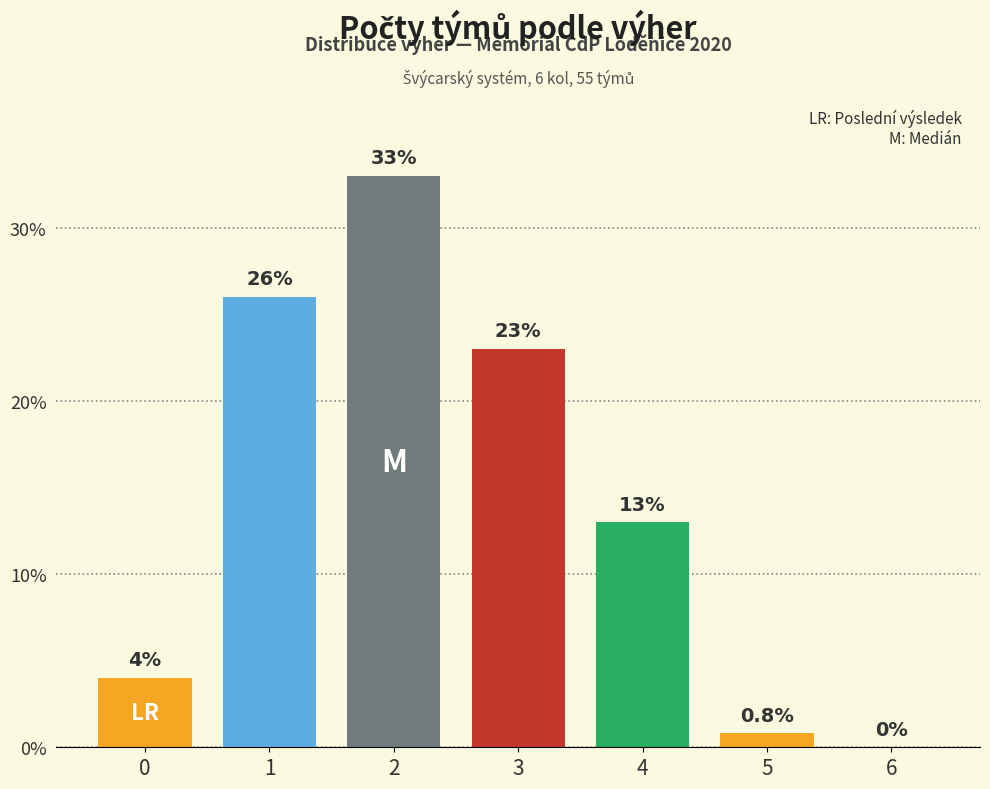

What is the sum of all values?

99.8